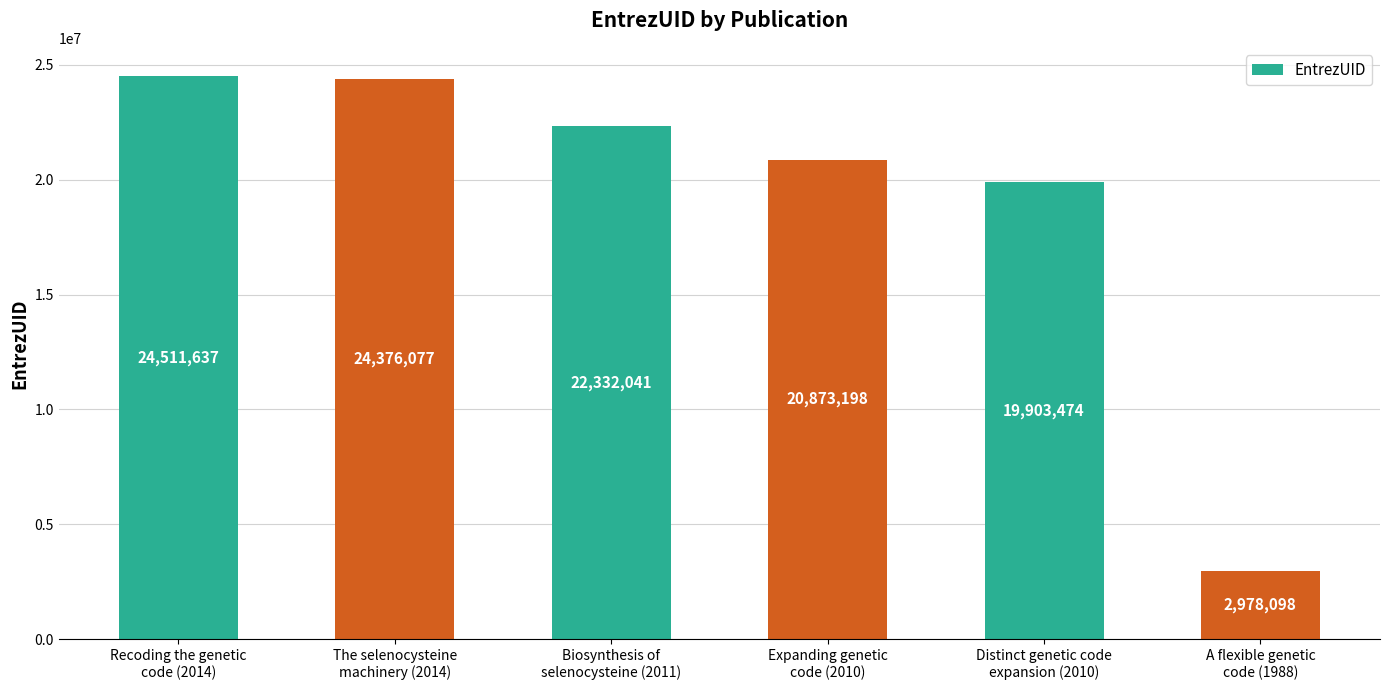

List the labels in order of value, largest first.

Recoding the genetic
code (2014), The selenocysteine
machinery (2014), Biosynthesis of
selenocysteine (2011), Expanding genetic
code (2010), Distinct genetic code
expansion (2010), A flexible genetic
code (1988)